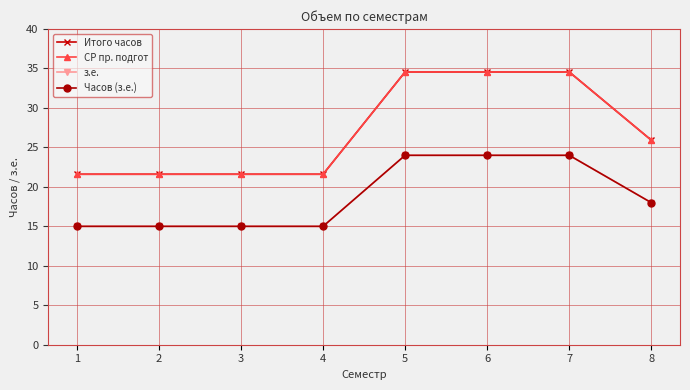

What value does the з.е. series have at 7?

24.0